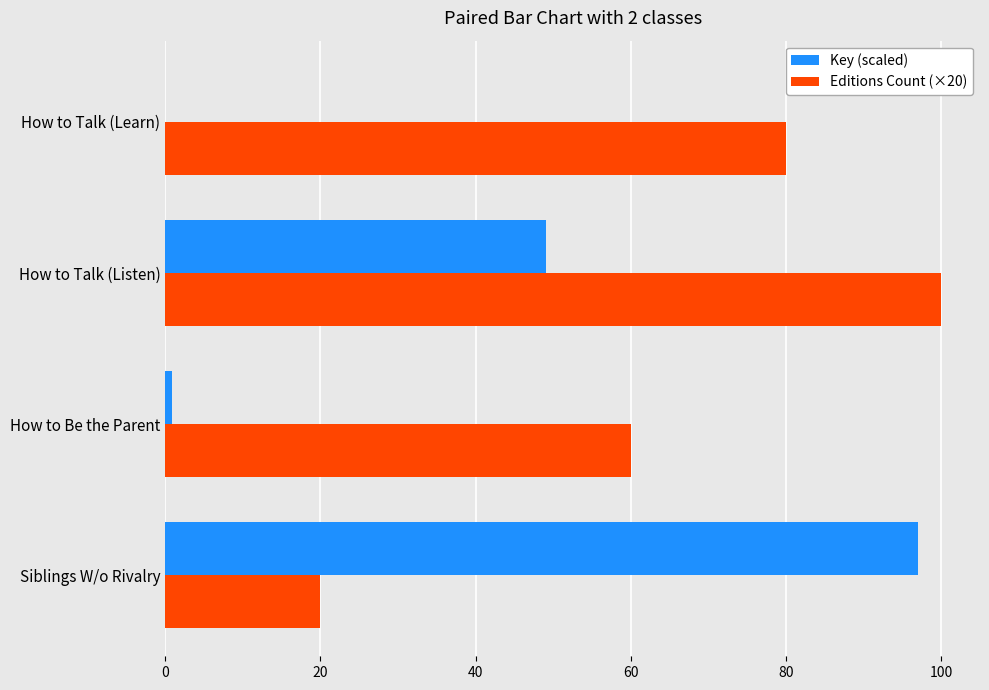

Read the Key (scaled) value at How to Talk (Listen).

49.1